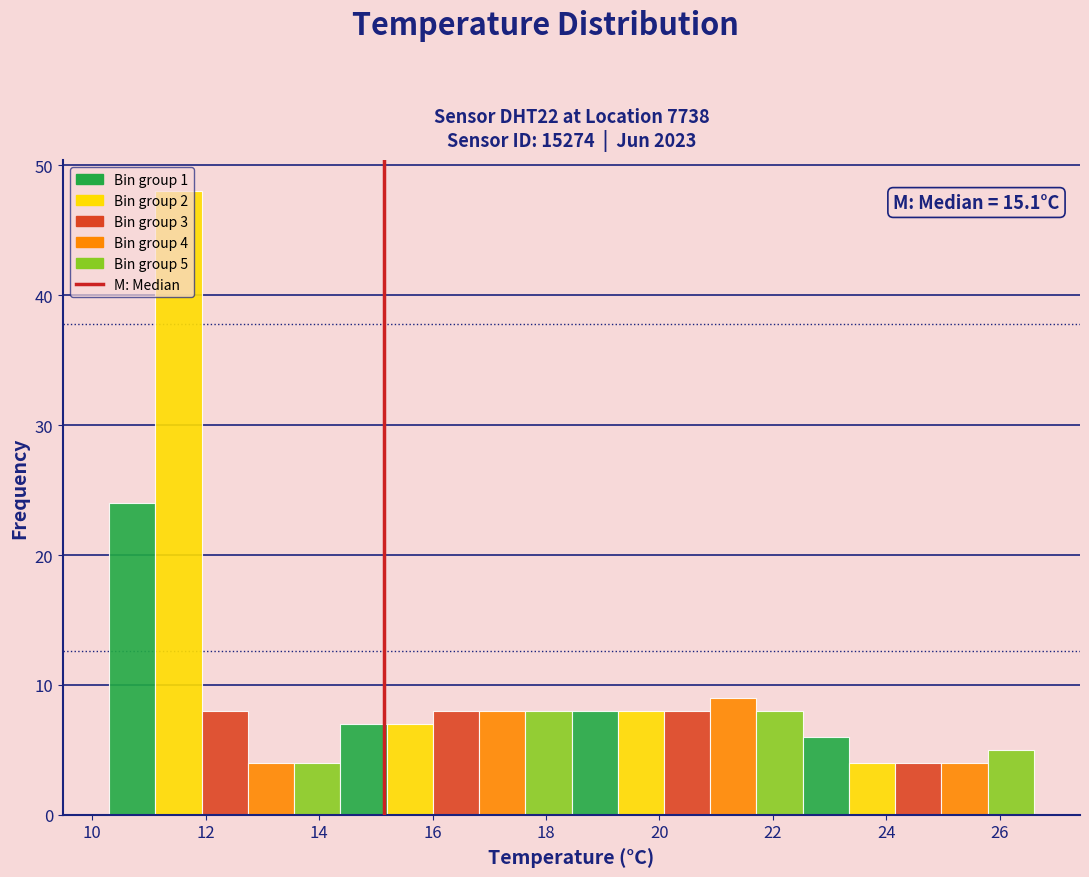

Over which range of the x-axis is the bar tallest?

11.2 to 12.0